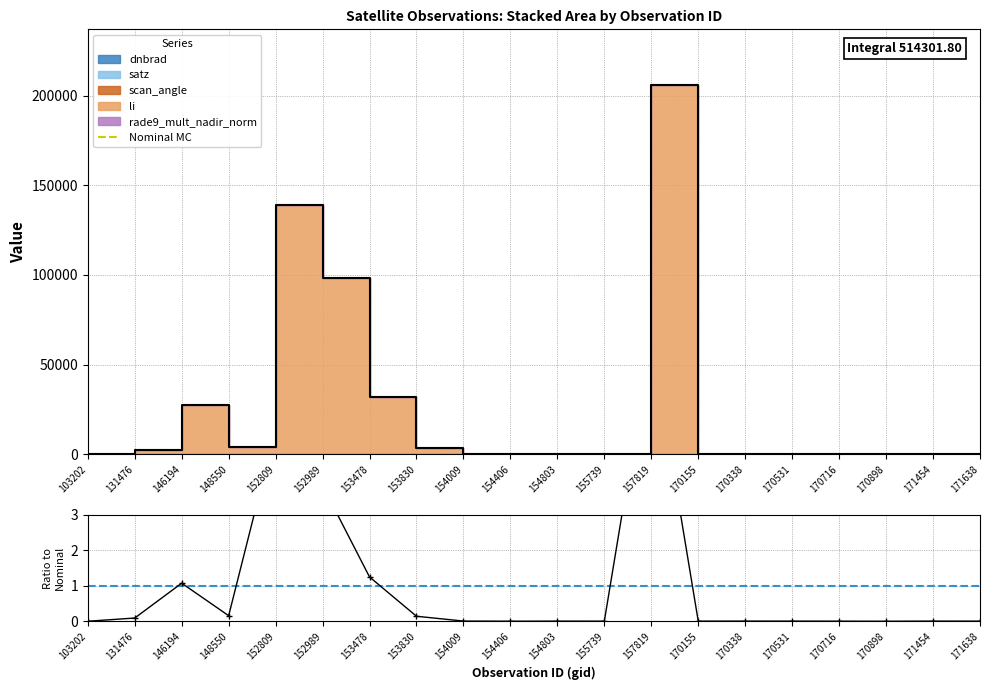

How many interior local peaks does the Ratio to Nominal series have?

6